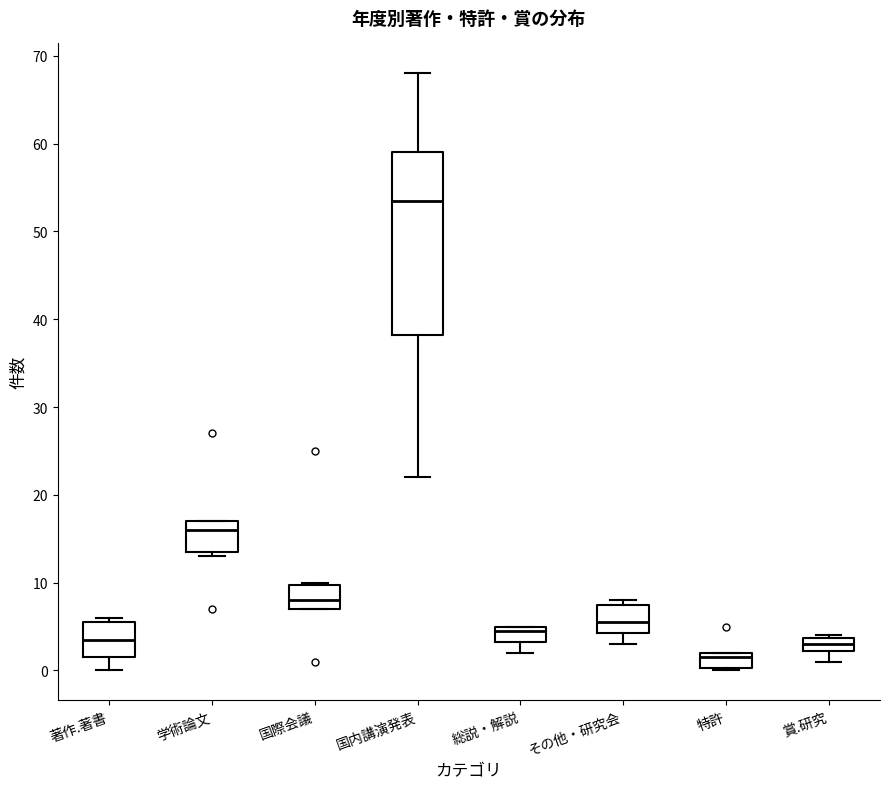

Reading left to right, transcribe this box plot: for each box, give where its median line is, the range the box spans, and where its two whiskers end, as read against the y-axis. The values are not printed on the chart, so give them approximately, as read against the axis.

著作.著書: median 4, box 2 to 6, whiskers 0 to 6 (just above the box's upper edge)
学術論文: median 16, box 14 to 17, whiskers 13 to 17
国際会議: median 8, box 7 to 10, whiskers 7 to 10
国内講演発表: median 54, box 38 to 59, whiskers 22 to 68
総説・解説: median 5 (just below the box's upper edge), box 3 to 5, whiskers 2 to 5
その他・研究会: median 6, box 4 to 8, whiskers 3 to 8 (just above the box's upper edge)
特許: median 2 (just below the box's upper edge), box 0 to 2, whiskers 0 to 2
賞.研究: median 3, box 2 to 4, whiskers 1 to 4